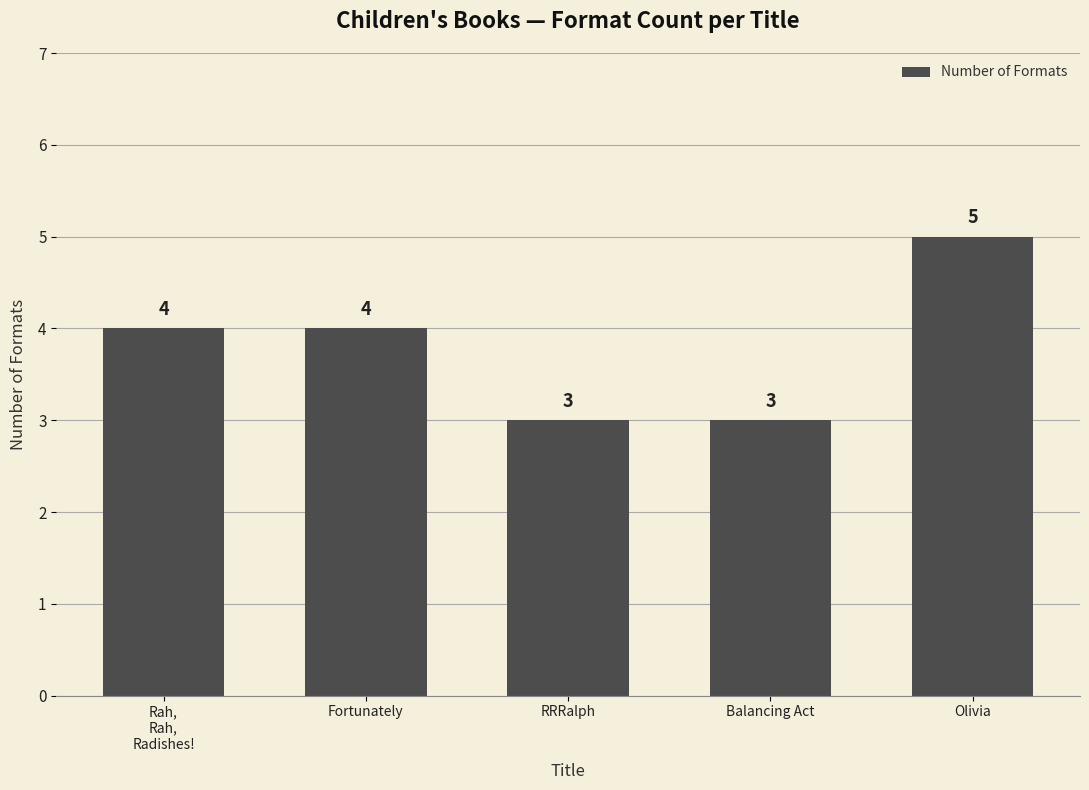

What is the average value?

4